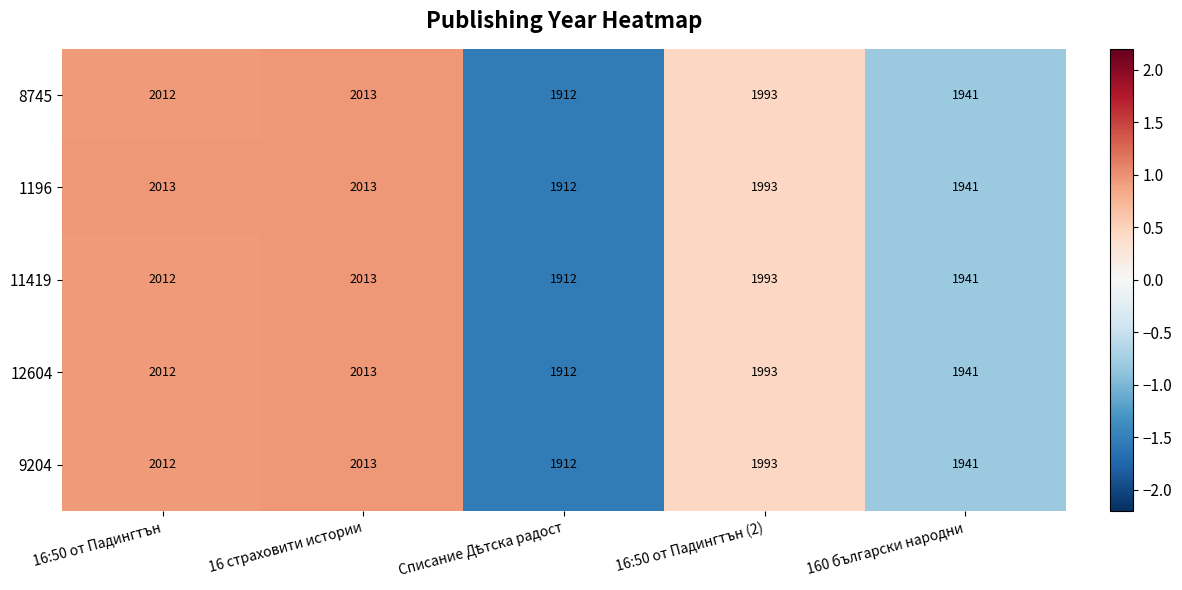

Where does the 9204 series first go above 1993?

16:50 от Падингтън